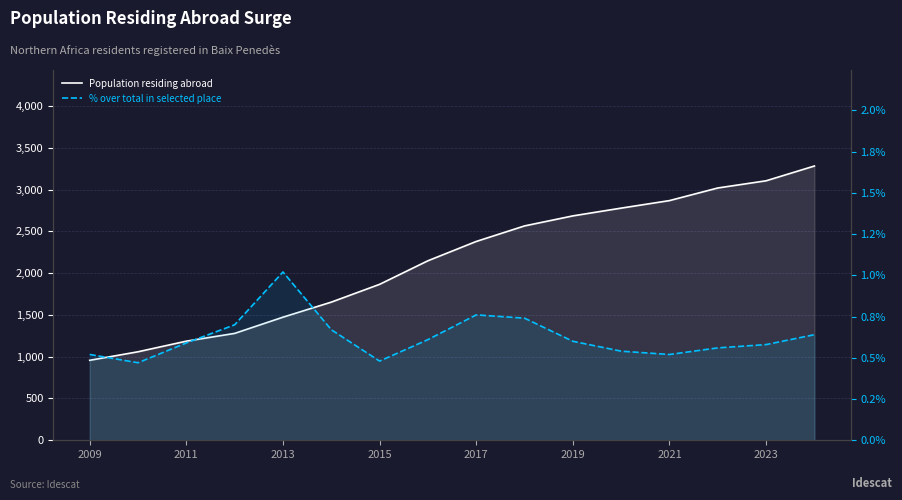

At 2017, list the series in order from largest to smallest.

Population residing abroad, % over total in selected place